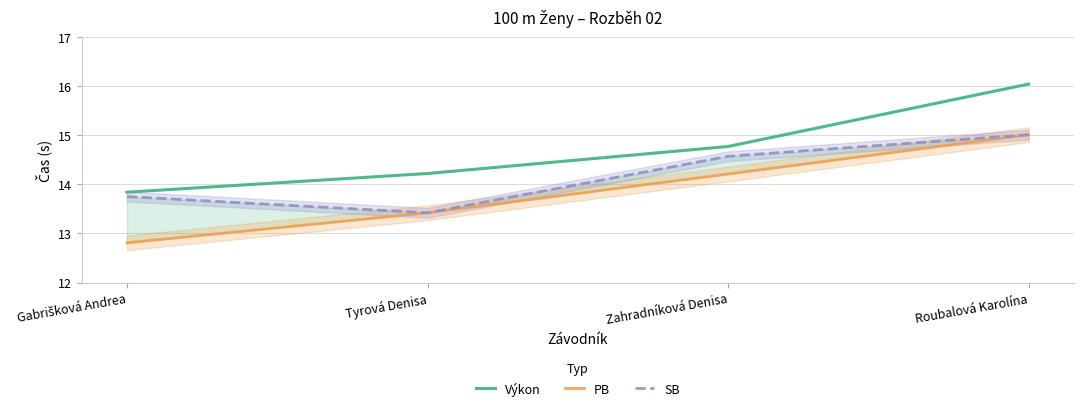

Which series has the largest range (max minus min)?

Výkon